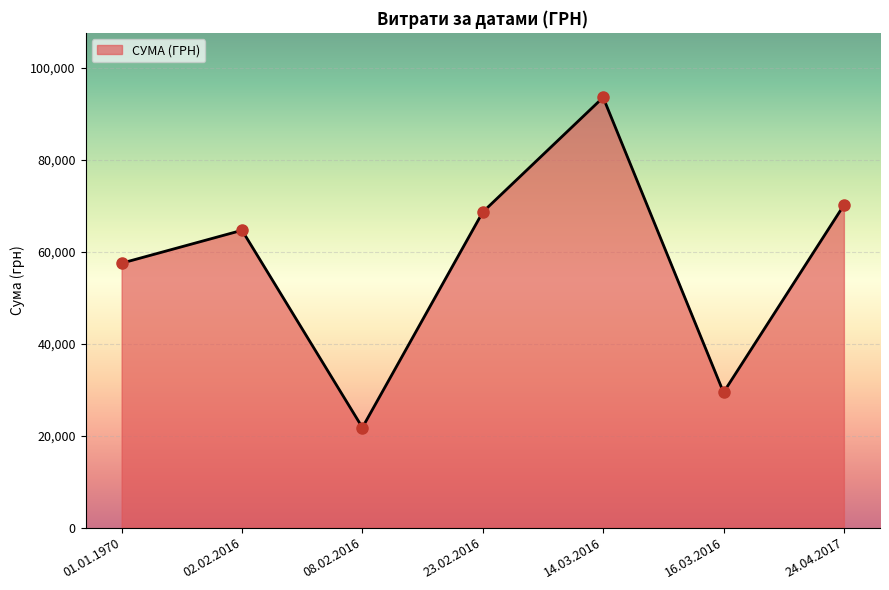

Which has a higher value, 02.02.2016 or 23.02.2016?

23.02.2016